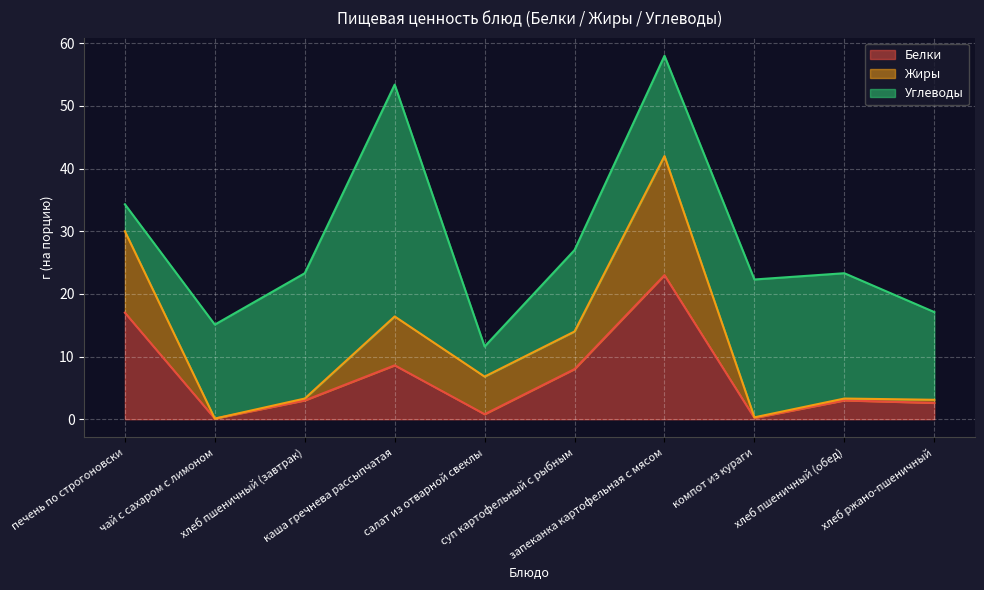

What is the sum of all Белки values?

66.3